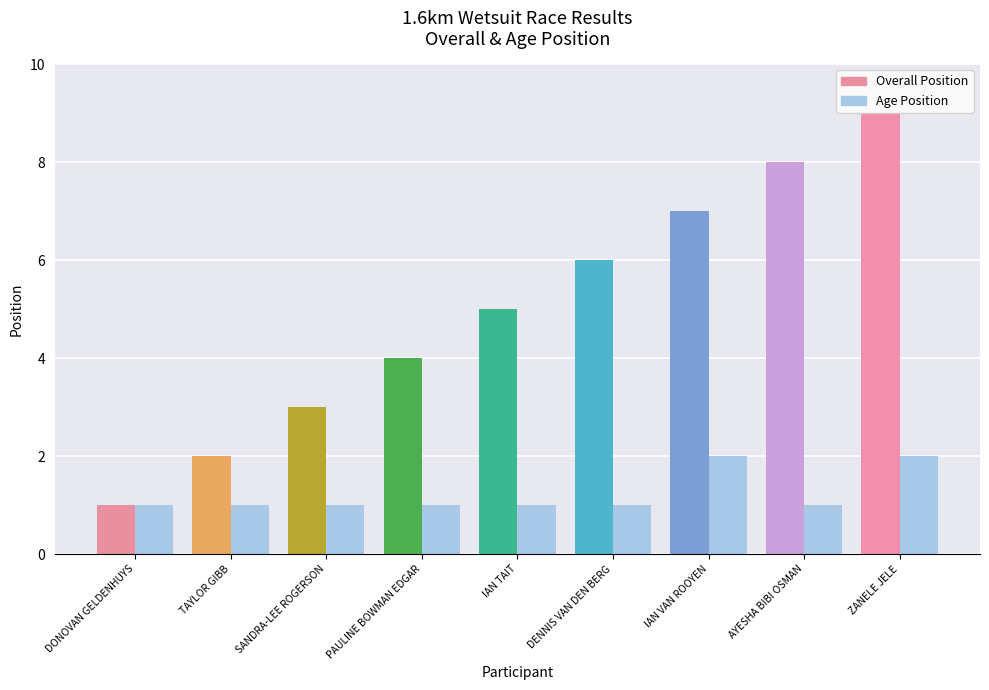

Are the bars horizontal?

No